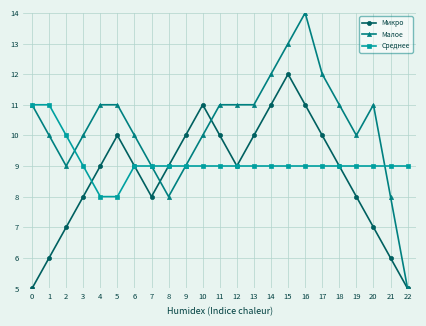

List the series in order of their overall mean, highest first.

Малое, Среднее, Микро